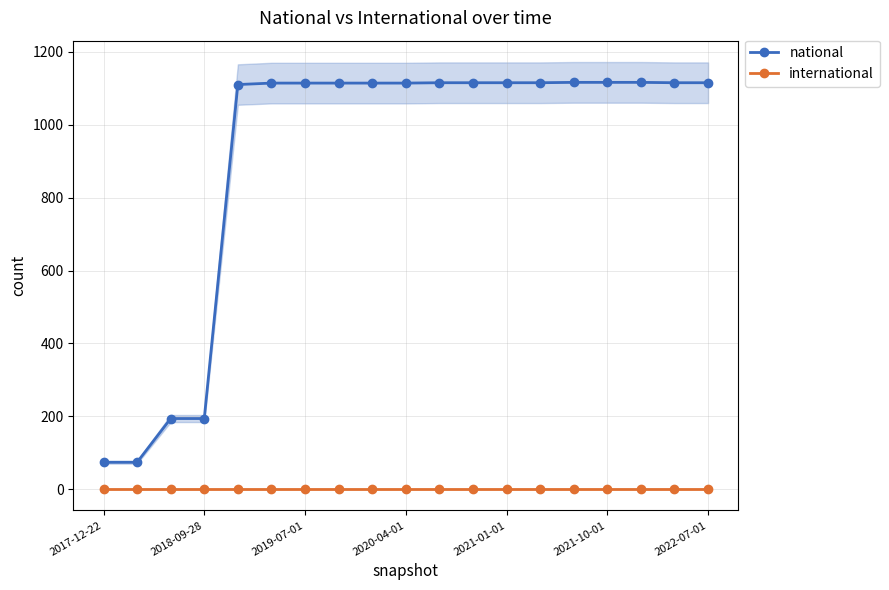

The national series shows 194 at 2018-09-28. True or false?

True